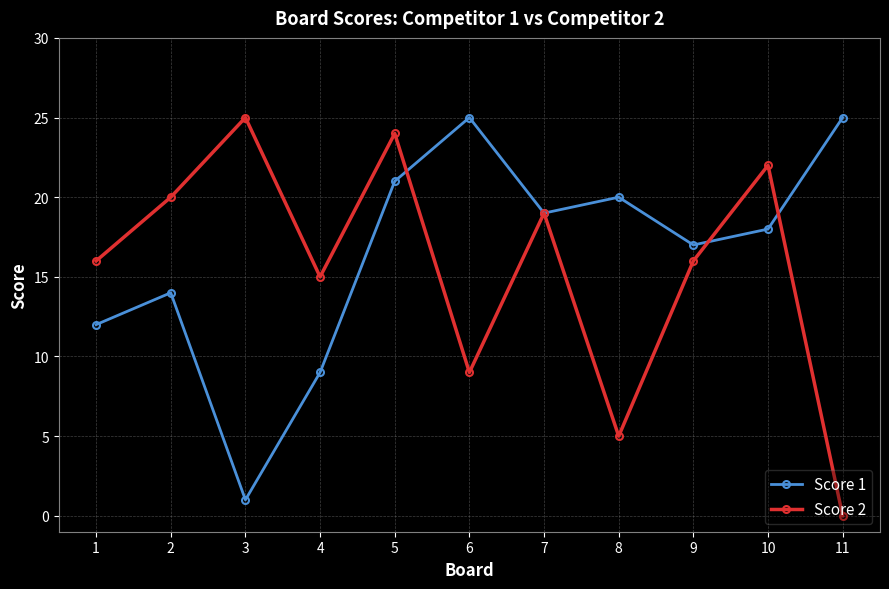

What is the maximum value for Score 1?

25